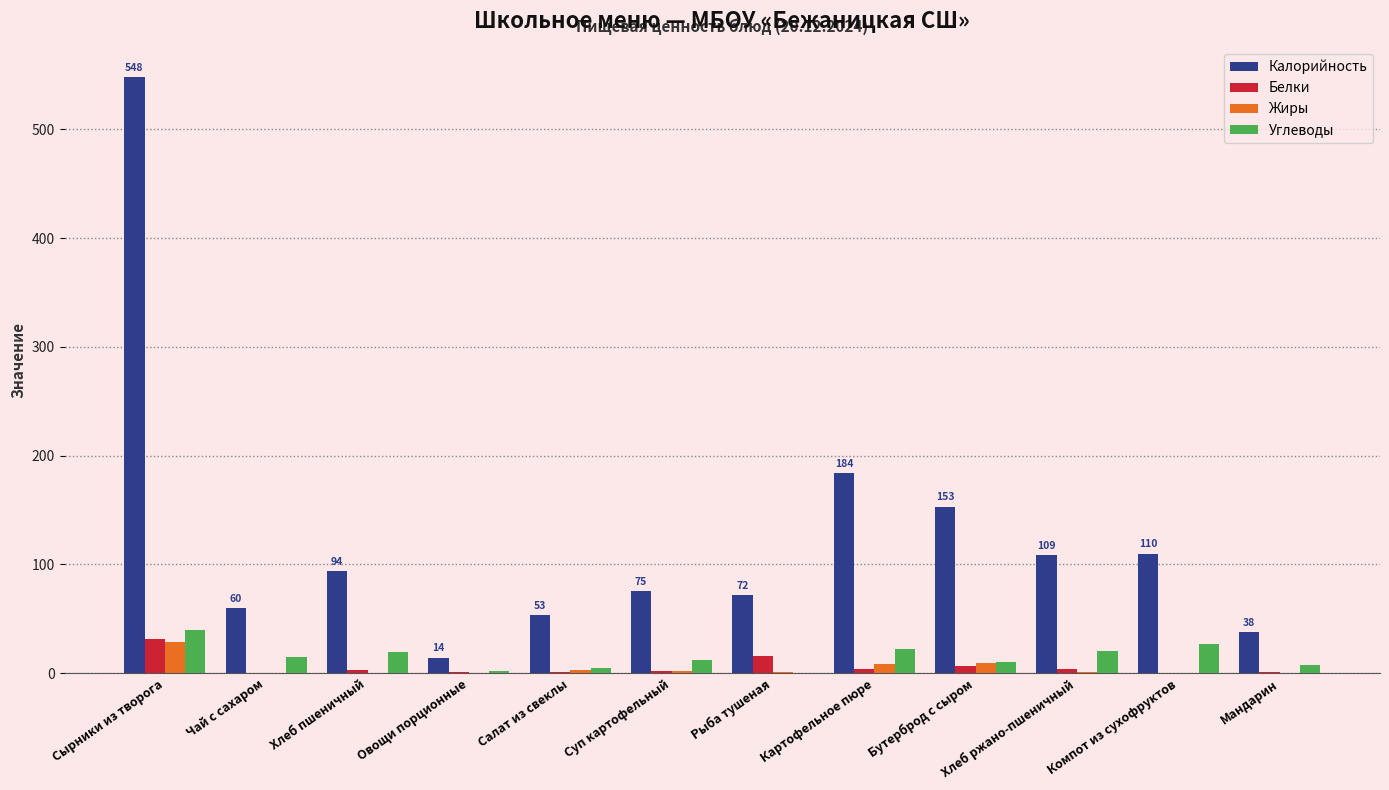

Which series has the largest total across all categories?

Калорийность